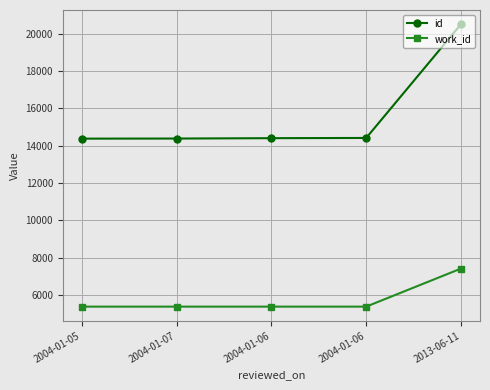

Rank the series by their maximum value, from lowest to highest.

work_id, id